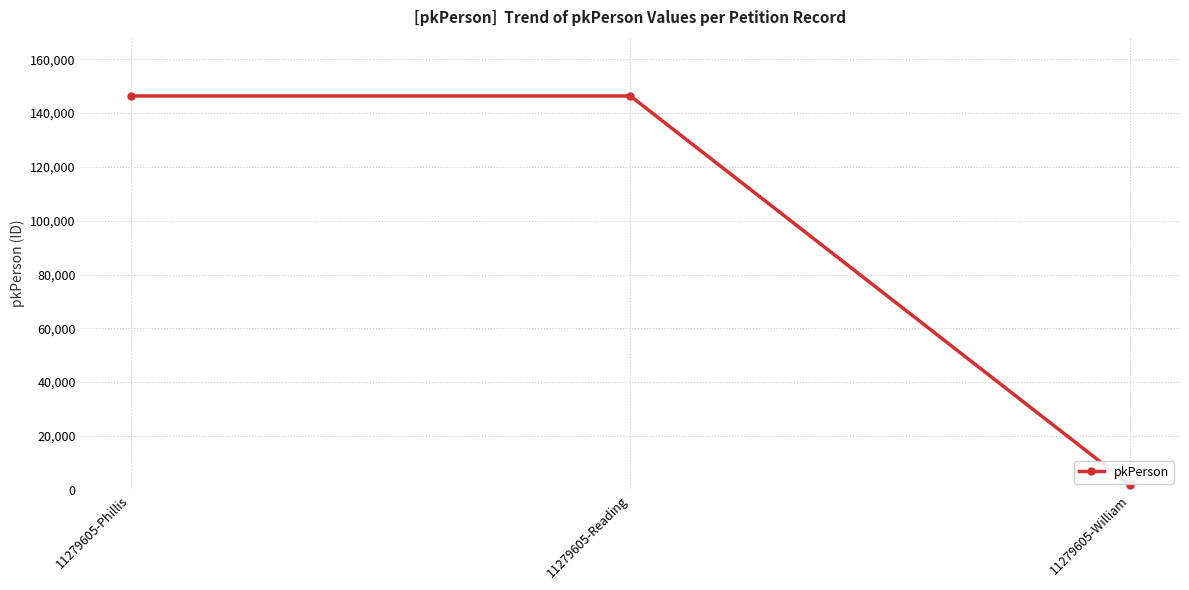

At which category does the chart reach its minimum across all series?

11279605-William